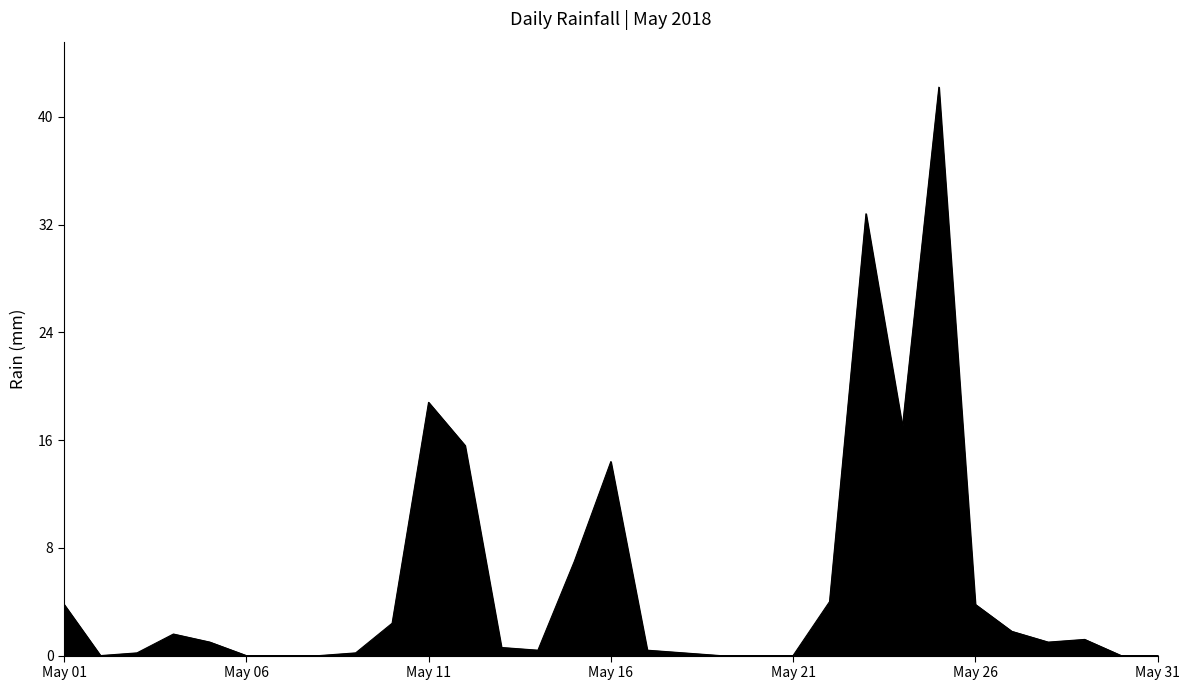

What is the maximum value shown in the chart?

42.2